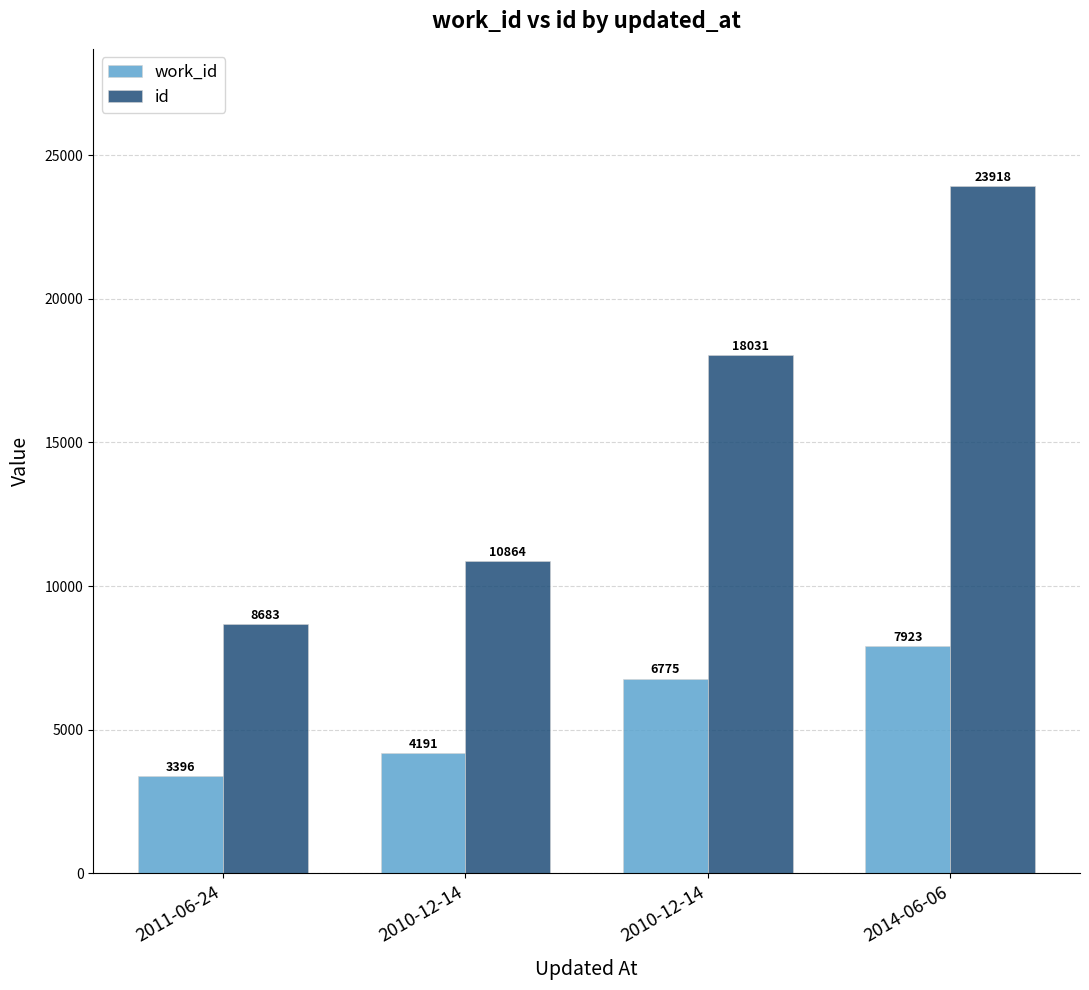

Is the value of id at 2010-12-14 greater than the value of work_id at 2011-06-24?

Yes